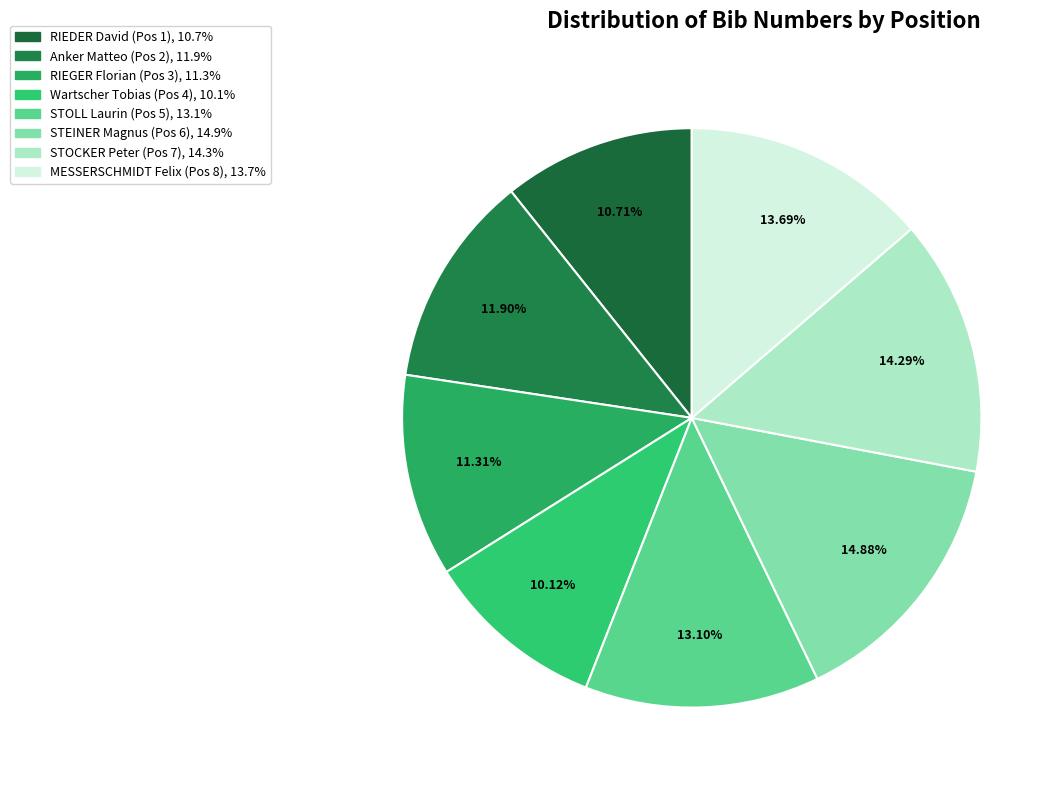

To the nearest percent, what percentage of the pie is RIEDER David (Pos 1)?

11%